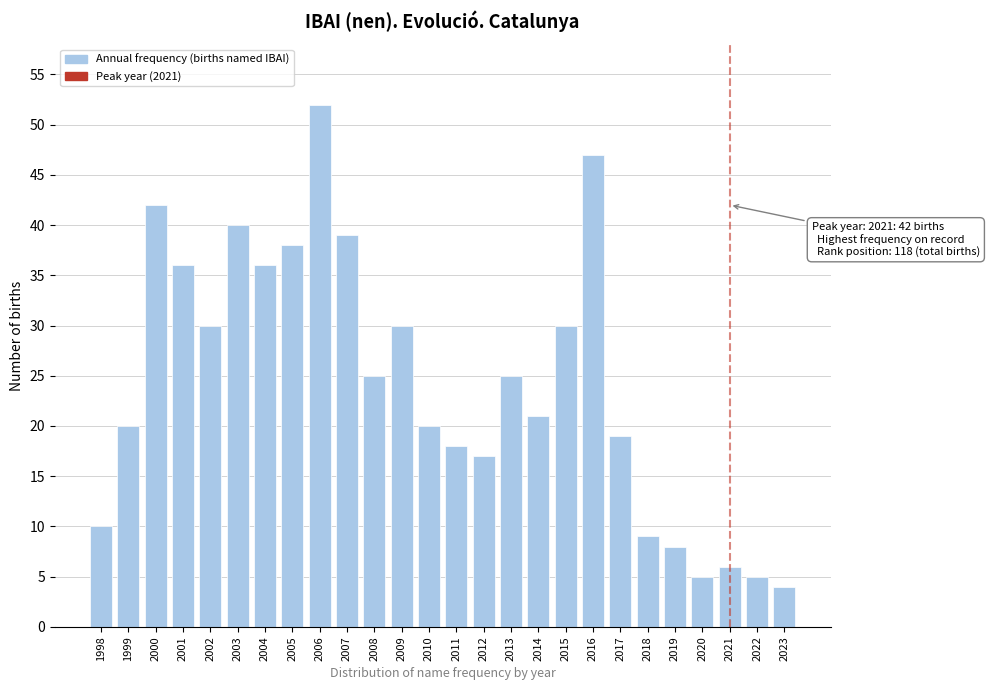

Reading left to right, list all the values displayed in this chart.

1998=10	1999=20	2000=42	2001=36	2002=30	2003=40	2004=36	2005=38	2006=52	2007=39	2008=25	2009=30	2010=20	2011=18	2012=17	2013=25	2014=21	2015=30	2016=47	2017=19	2018=9	2019=8	2020=5	2021=6	2022=5	2023=4